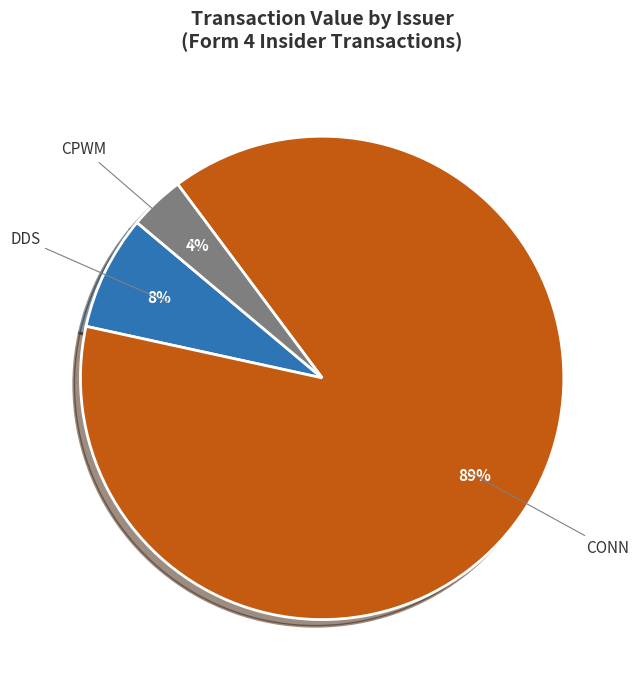

To the nearest percent, what is the combined percentage of CPWM and CONN?

92%